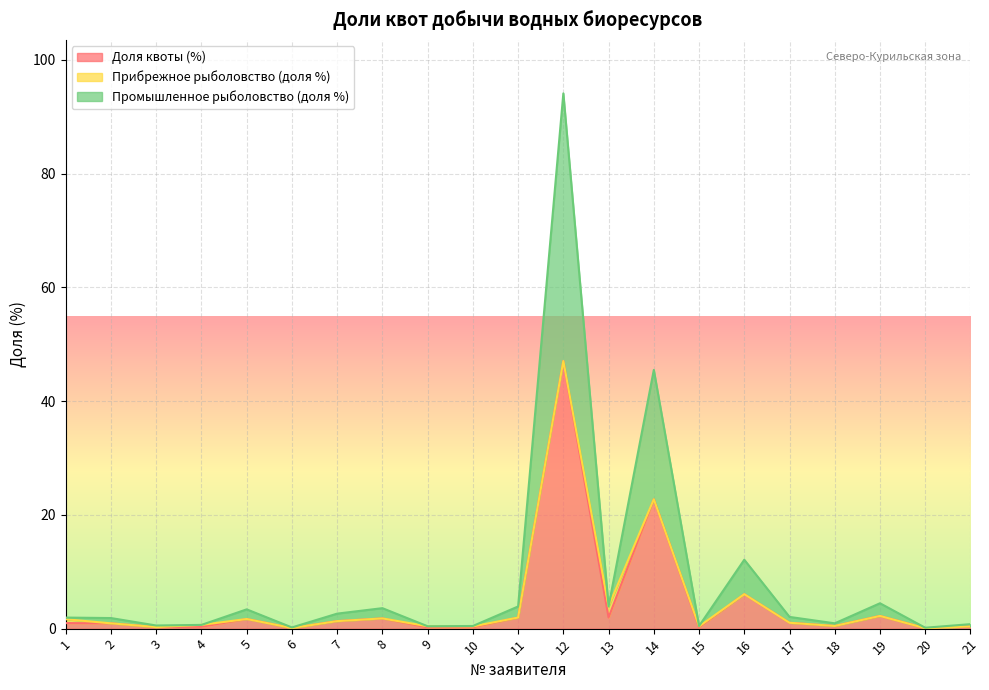

Between 20 and 13, which is larger?

13